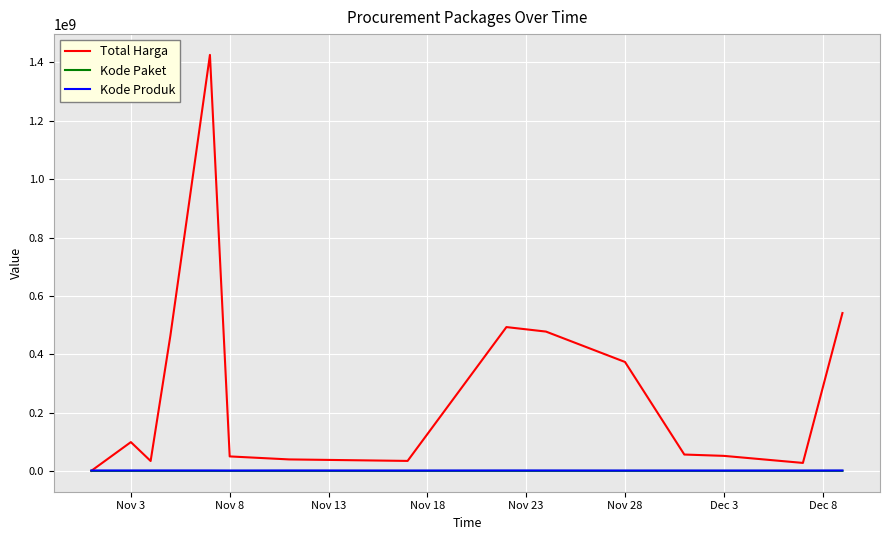

Does the chart display data point markers on the line(s)?

No